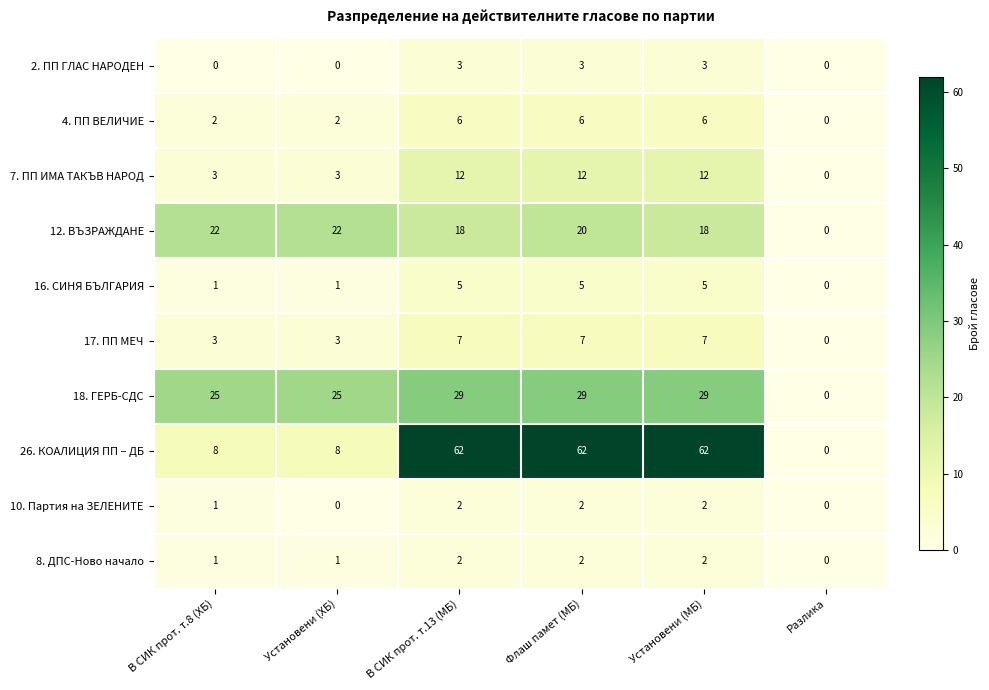

What is the total value across all series at В СИК прот. т.8 (ХБ)?

66